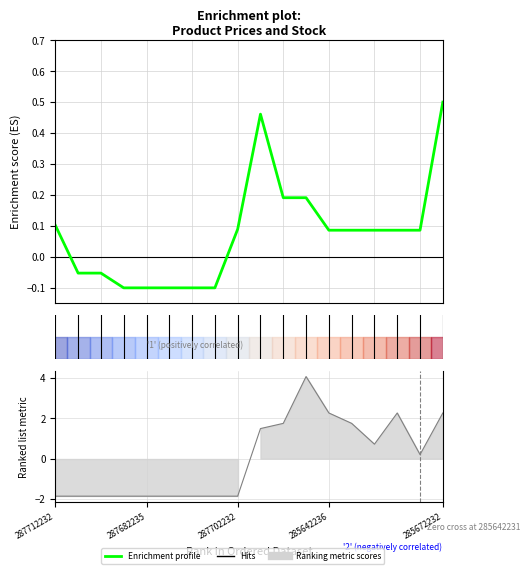

Does the chart have visible grid lines?

Yes